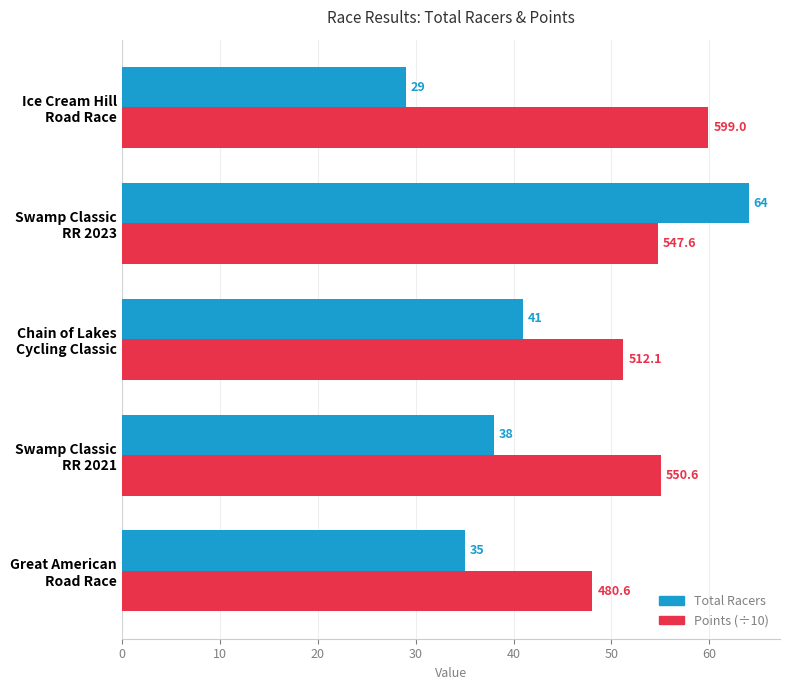

What is the average value of the Points (÷10) series?

53.8